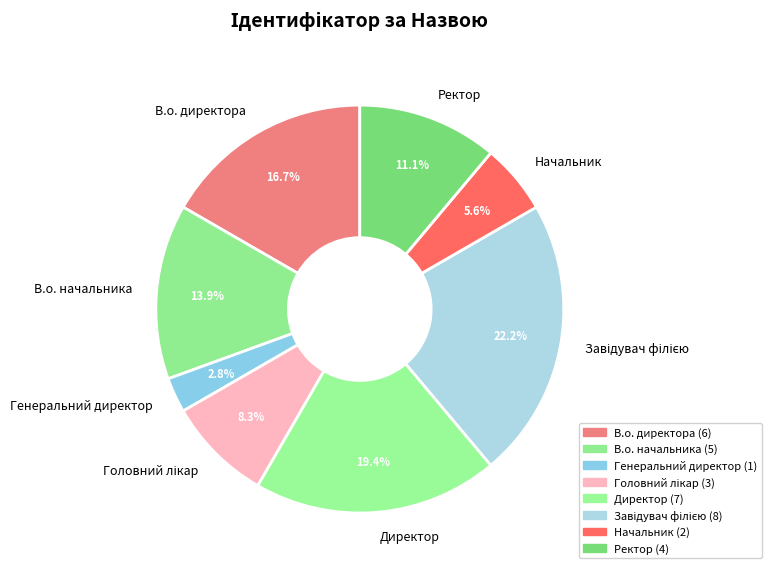

How many slices are in this pie chart?

8